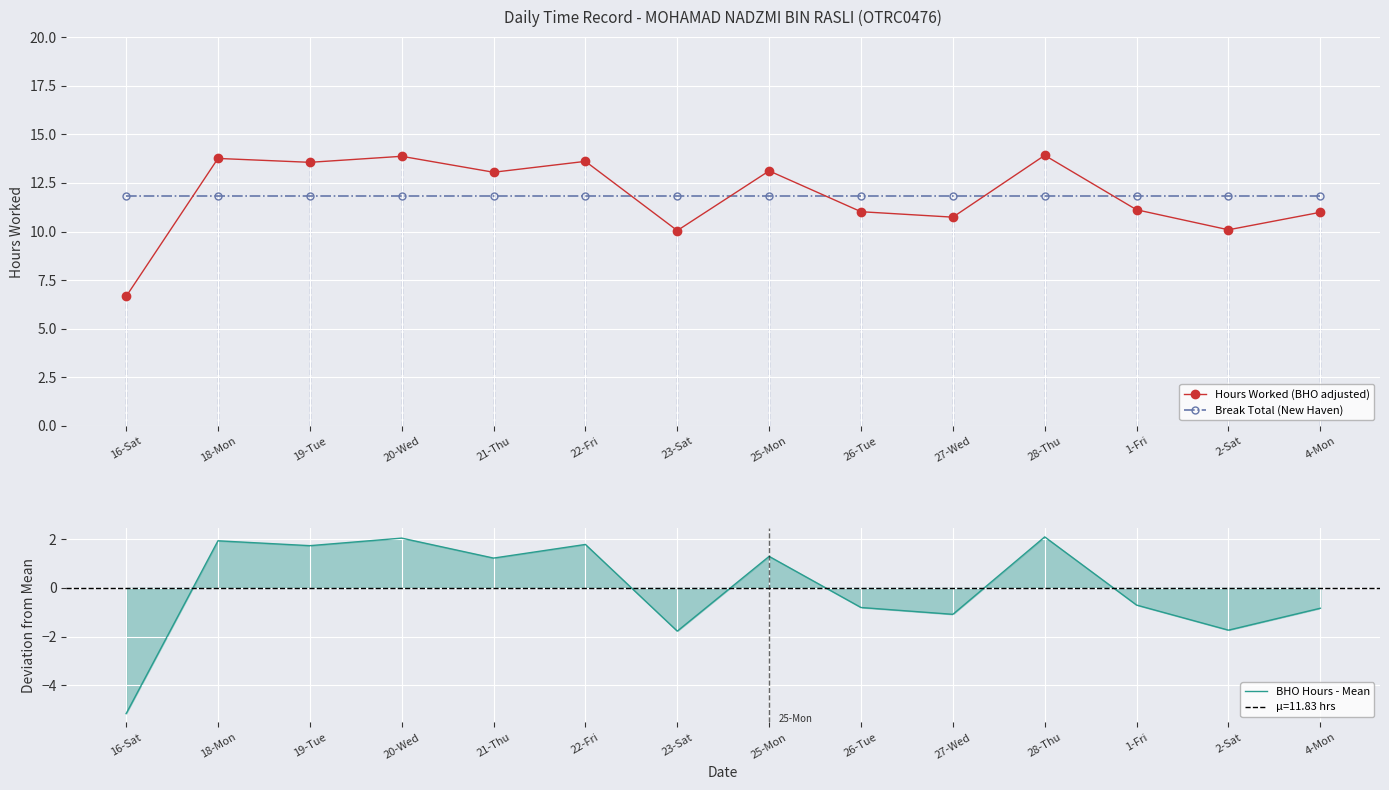

Read the Break Total (New Haven) value at 16-Sat.

11.8